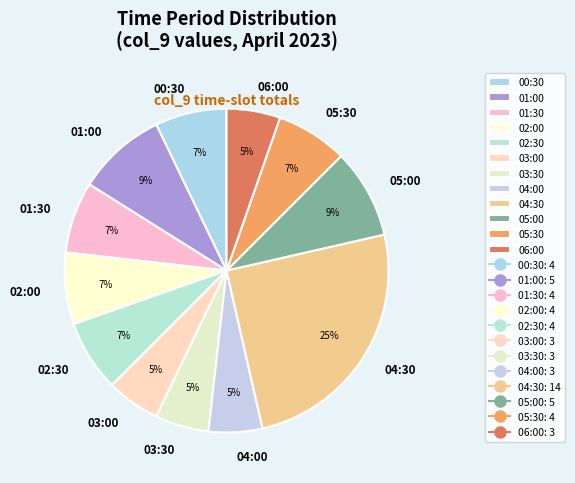

Do 06:00 and 05:00 together represent more than half of the pie?

No